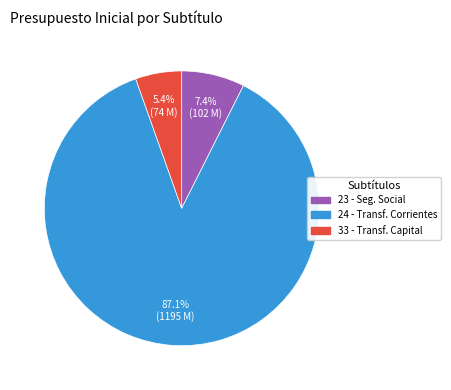

Does any single category account for the majority?

Yes